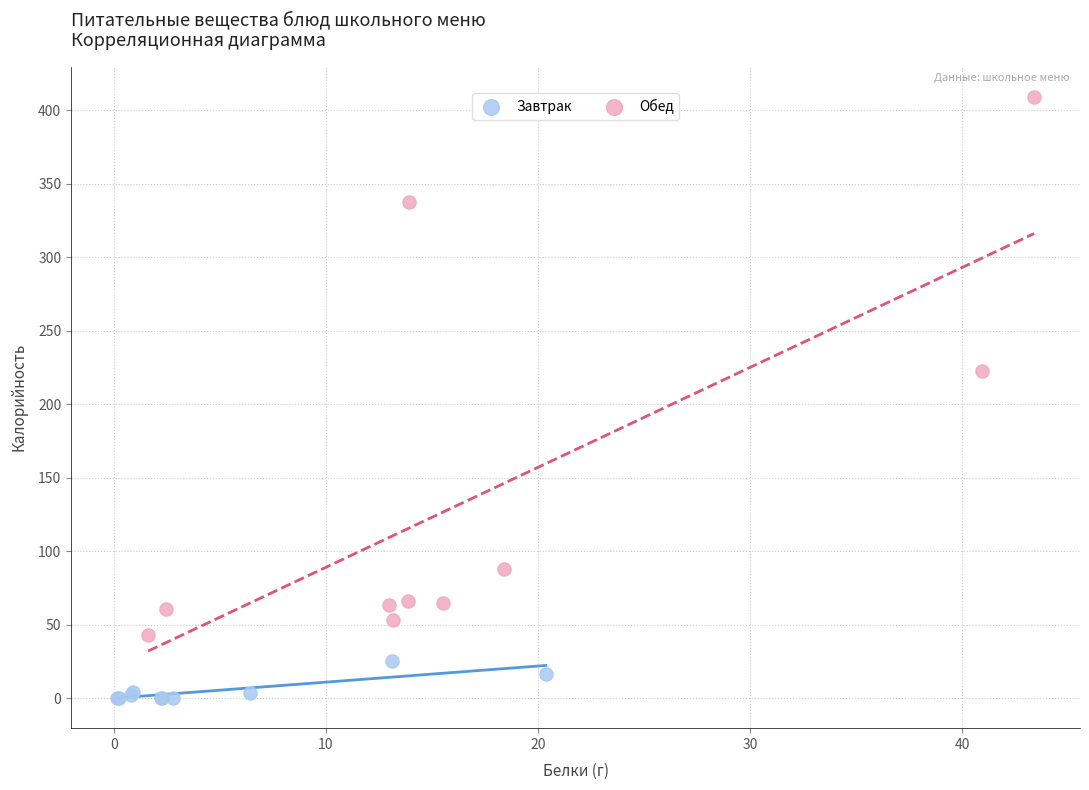

Which series contains the highest Y value?

Обед